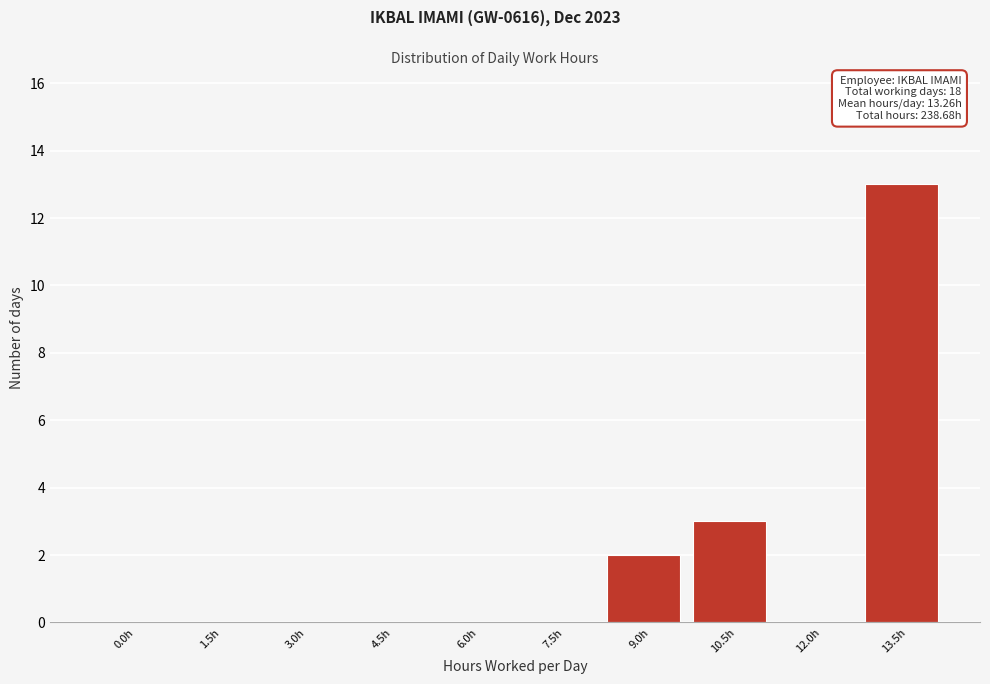

Reading left to right, transcribe all the data shown in this chart.

0.0h=0	1.5h=0	3.0h=0	4.5h=0	6.0h=0	7.5h=0	9.0h=2	10.5h=3	12.0h=0	13.5h=13